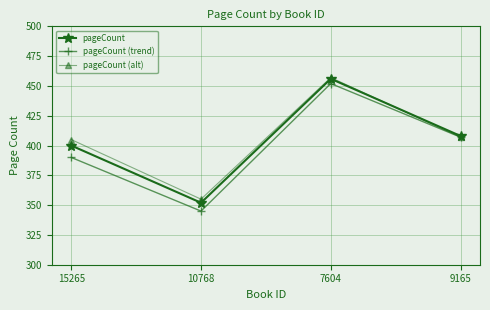

True or false: pageCount (trend) has a value of 607 at 10768.

False